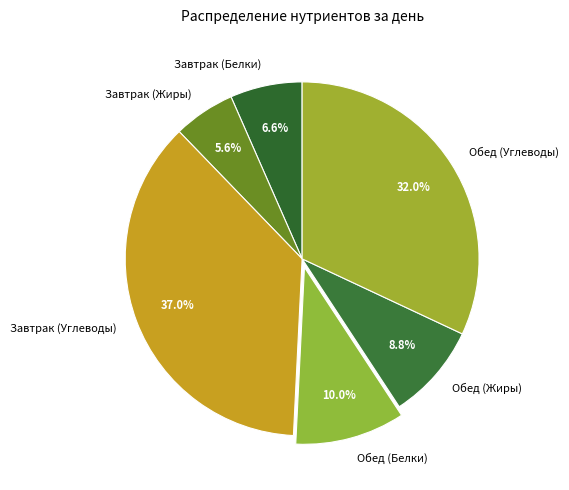

Is it true that Завтрак (Жиры) is 1% of the pie?

False